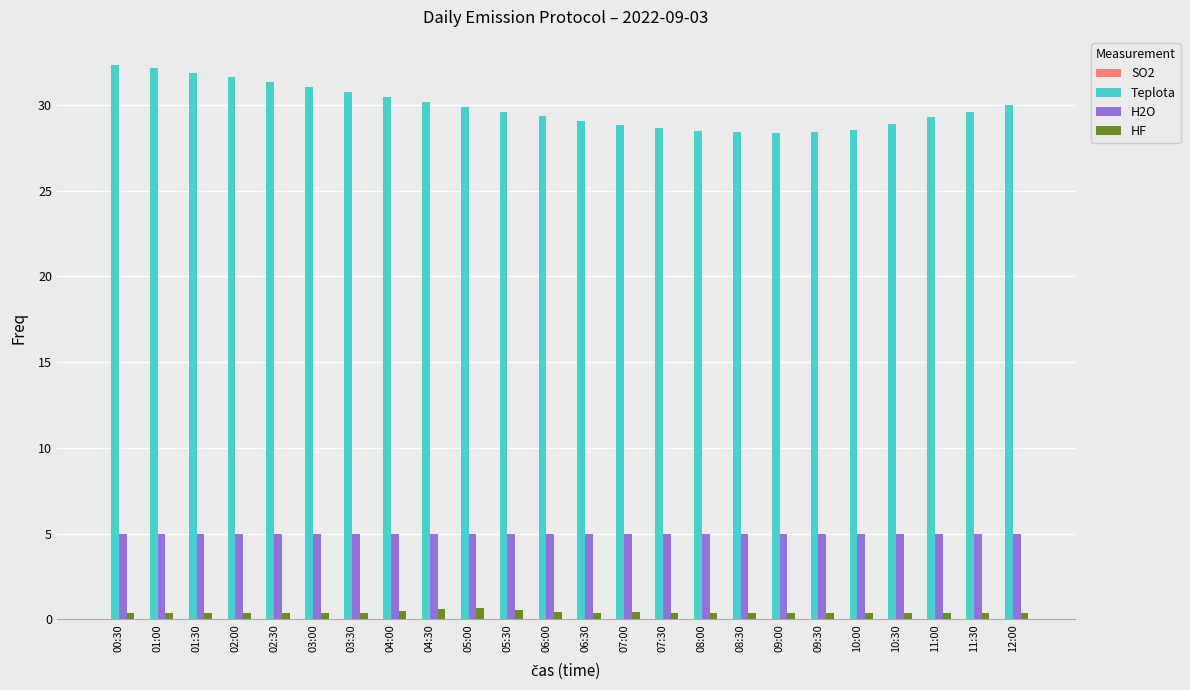

What is the spread (max minus min) of values at 03:00?

30.7